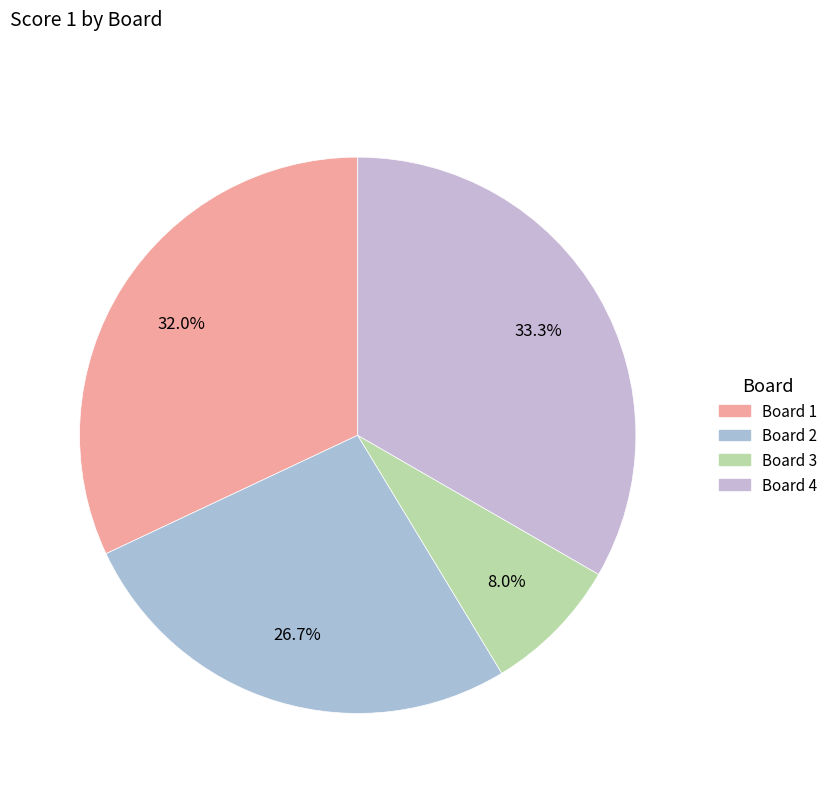

Between Board 3 and Board 2, which is larger?

Board 2